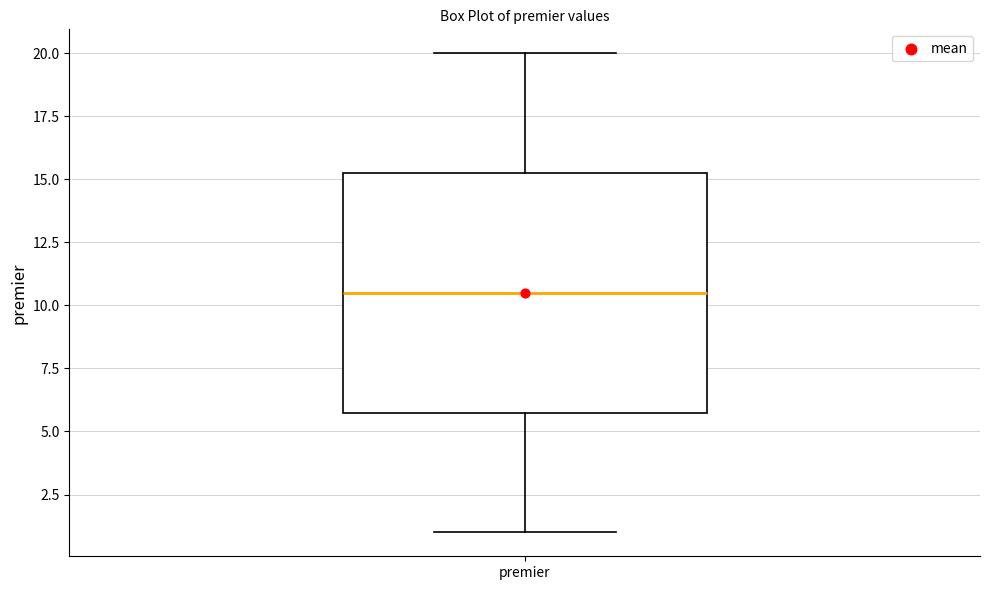

Read this box plot against the y-axis: the position of the median line, the range covered by the box, and the ends of both whiskers. The values are not printed on the chart, so give them approximately, as read against the axis.

median 10.5, box 6.0 to 15.5, whiskers 1.0 to 20.0